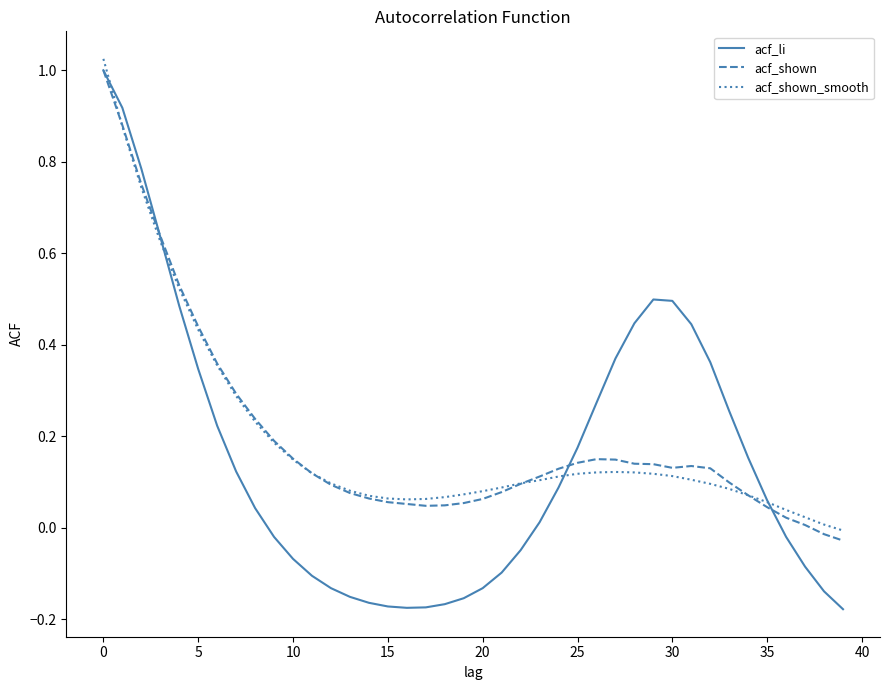

Which series has the widest spread of values?

acf_li